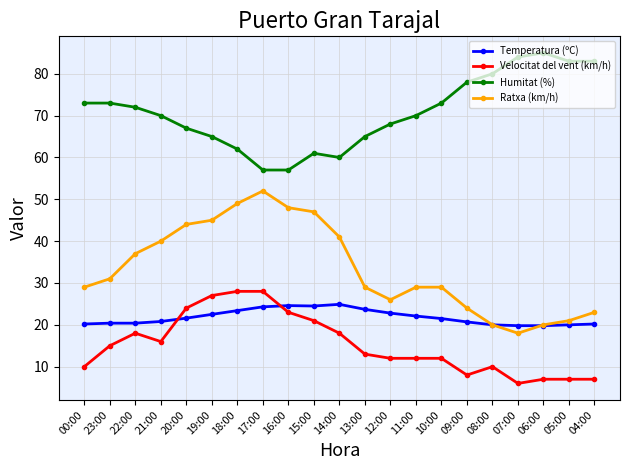

The value of Humitat (%) at 16:00 is 20.9. True or false?

False